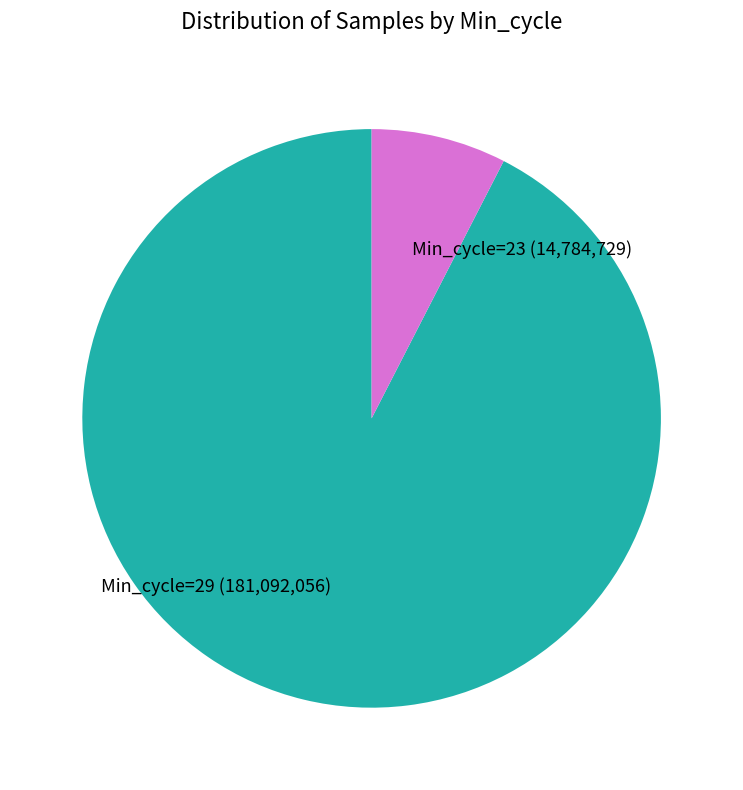

Combined, do Min_cycle=29 and Min_cycle=23 account for over 50%?

Yes